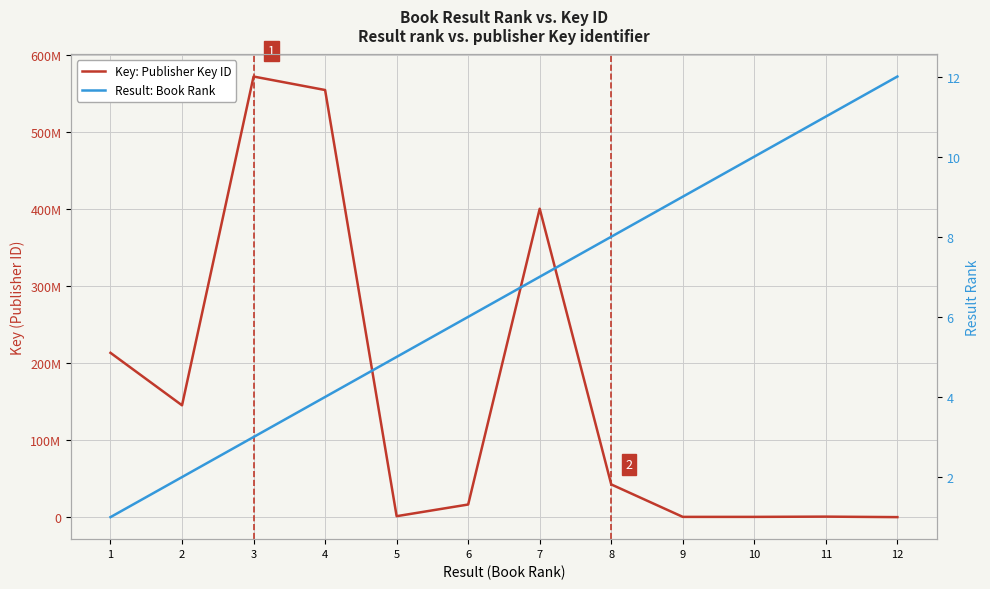

How many values in the Key: Publisher Key ID series are below 42440724?

6